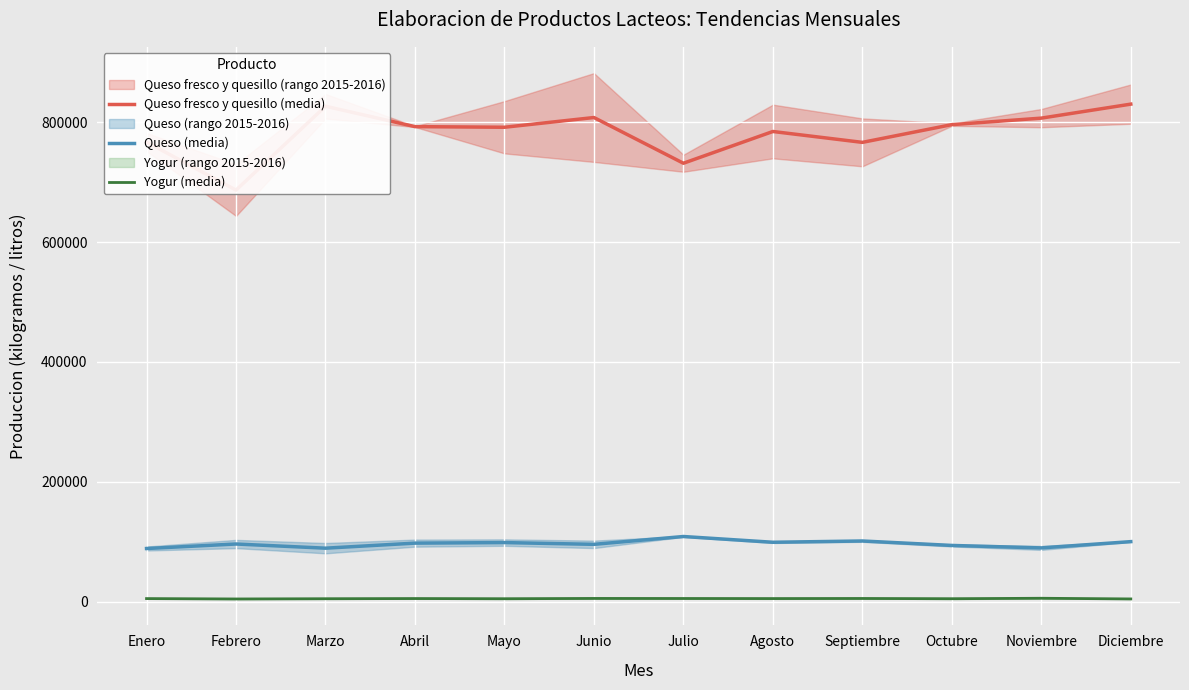

Count the number of categories in the chart.

12